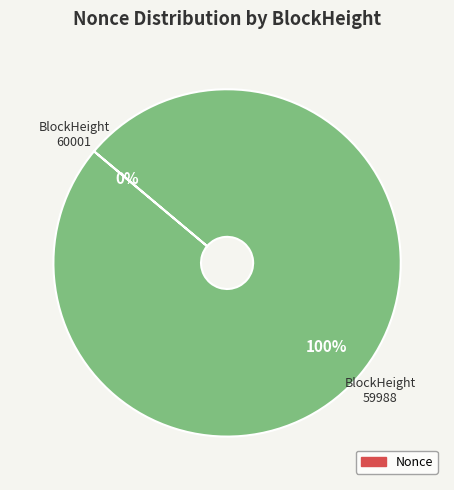

Is the sum of 60001 and 59988 greater than half?

Yes